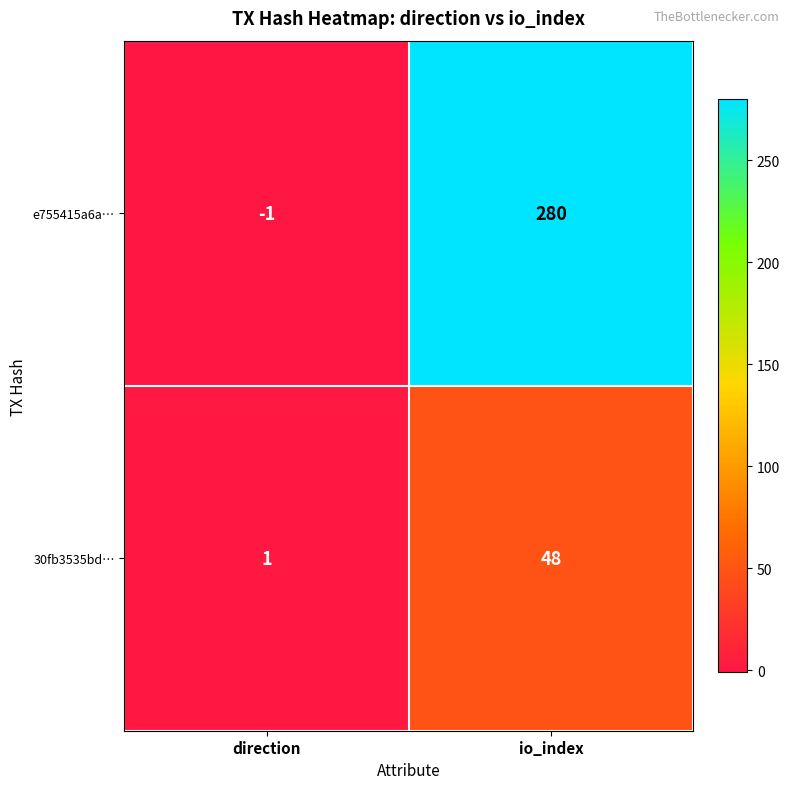

What is the maximum value shown in the chart?

280